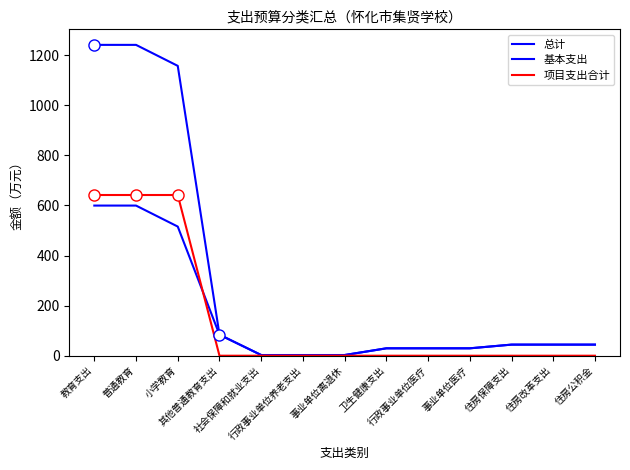

Which label corresponds to the smallest value in the chart?

其他普通教育支出